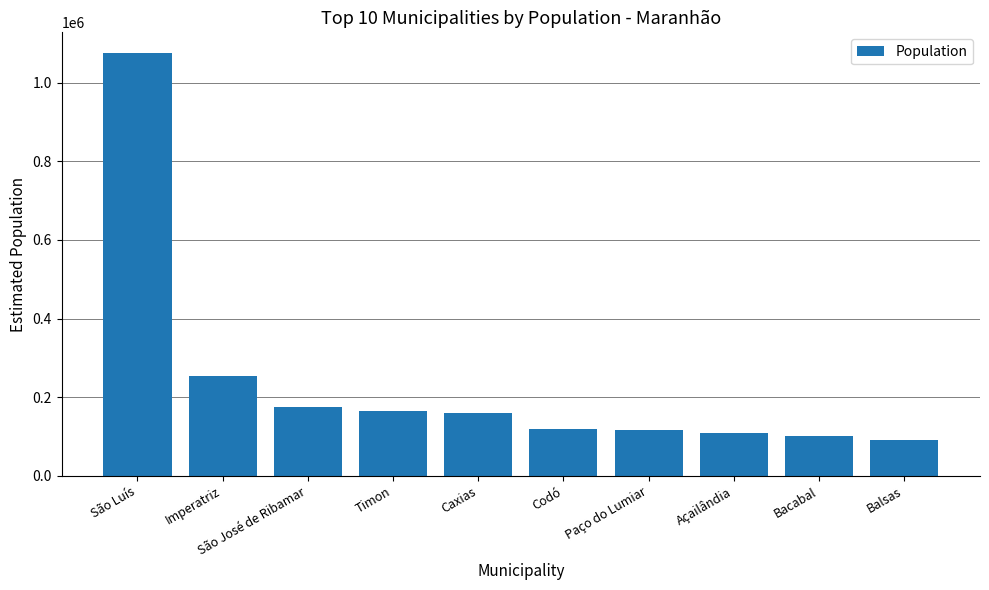

What is the change in value from Açailândia to Bacabal?

-7029